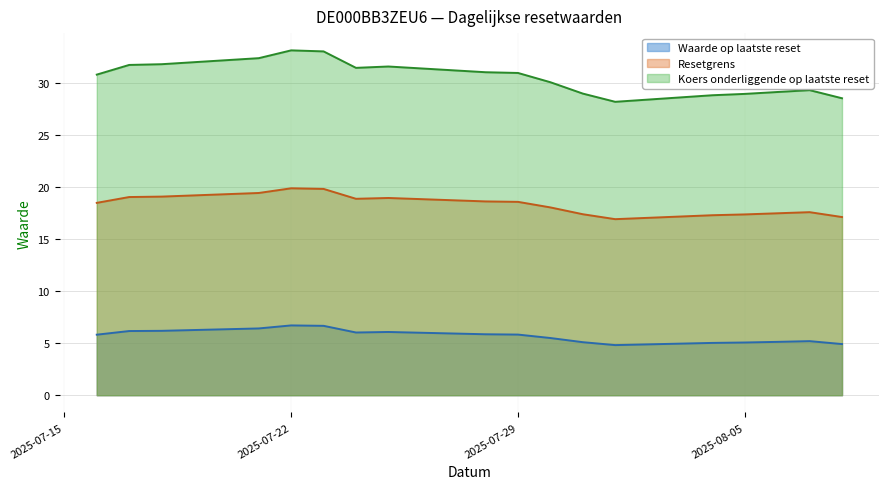

What is the difference between the highest and lowest values at 2025-07-17?

25.6